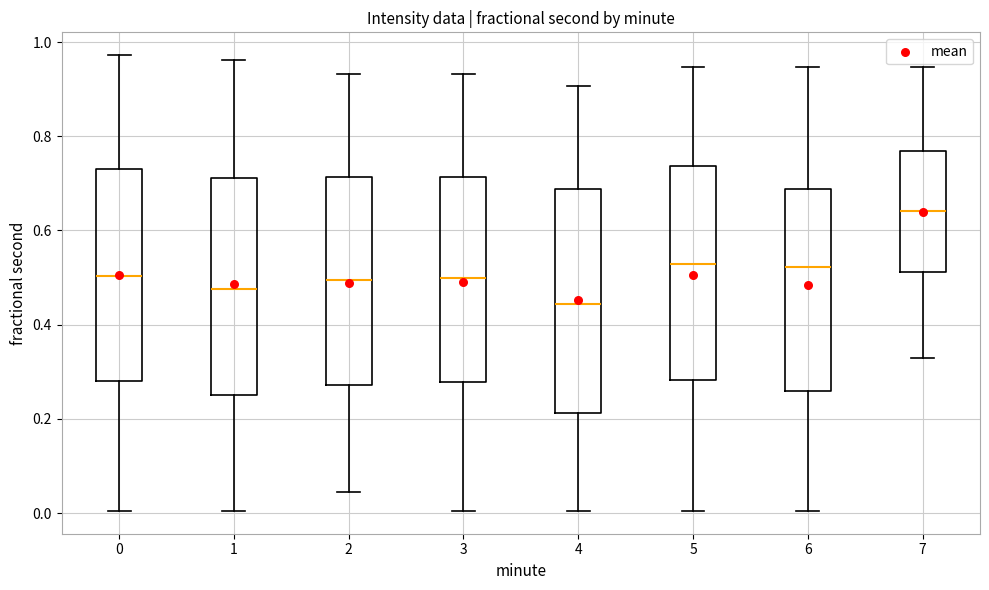

Reading left to right, read every box against the y-axis: the position of its median line, the range the box covers, and the ends of its whiskers. The values are not printed on the chart, so give them approximately, as read against the axis.

0: median 0.50, box 0.28 to 0.72, whiskers 0.00 to 0.98
1: median 0.48, box 0.24 to 0.72, whiskers 0.00 to 0.96
2: median 0.50, box 0.28 to 0.72, whiskers 0.04 to 0.94
3: median 0.50, box 0.28 to 0.72, whiskers 0.00 to 0.94
4: median 0.44, box 0.22 to 0.68, whiskers 0.00 to 0.90
5: median 0.52, box 0.28 to 0.74, whiskers 0.00 to 0.94
6: median 0.52, box 0.26 to 0.68, whiskers 0.00 to 0.94
7: median 0.64, box 0.52 to 0.76, whiskers 0.34 to 0.94